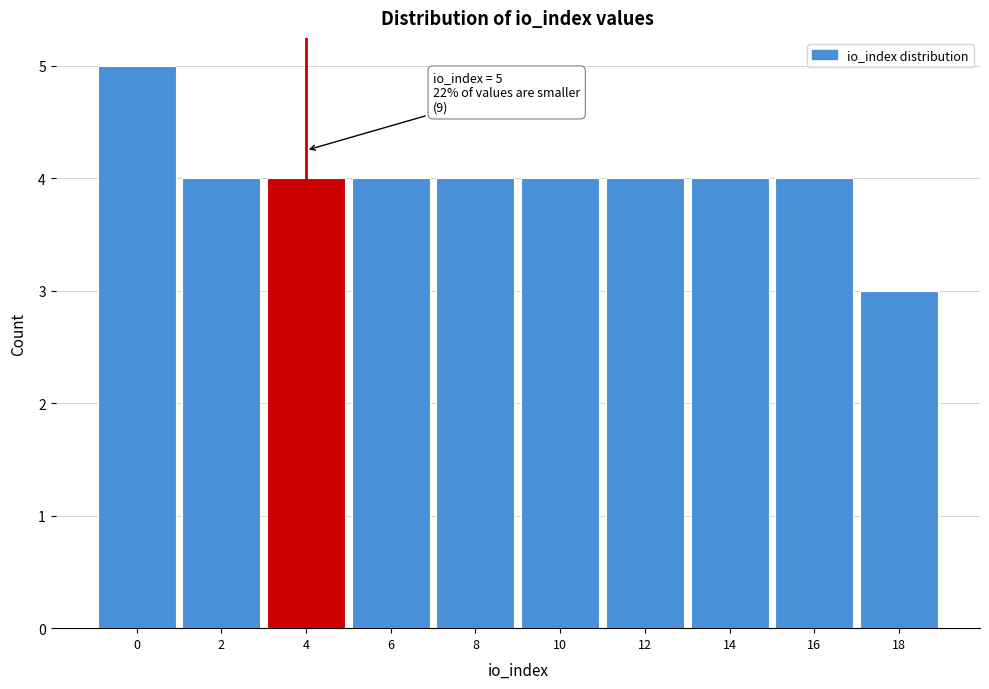

Reading right to left, list all the values displayed in this chart.

18=3	16=4	14=4	12=4	10=4	8=4	6=4	4=4	2=4	0=5